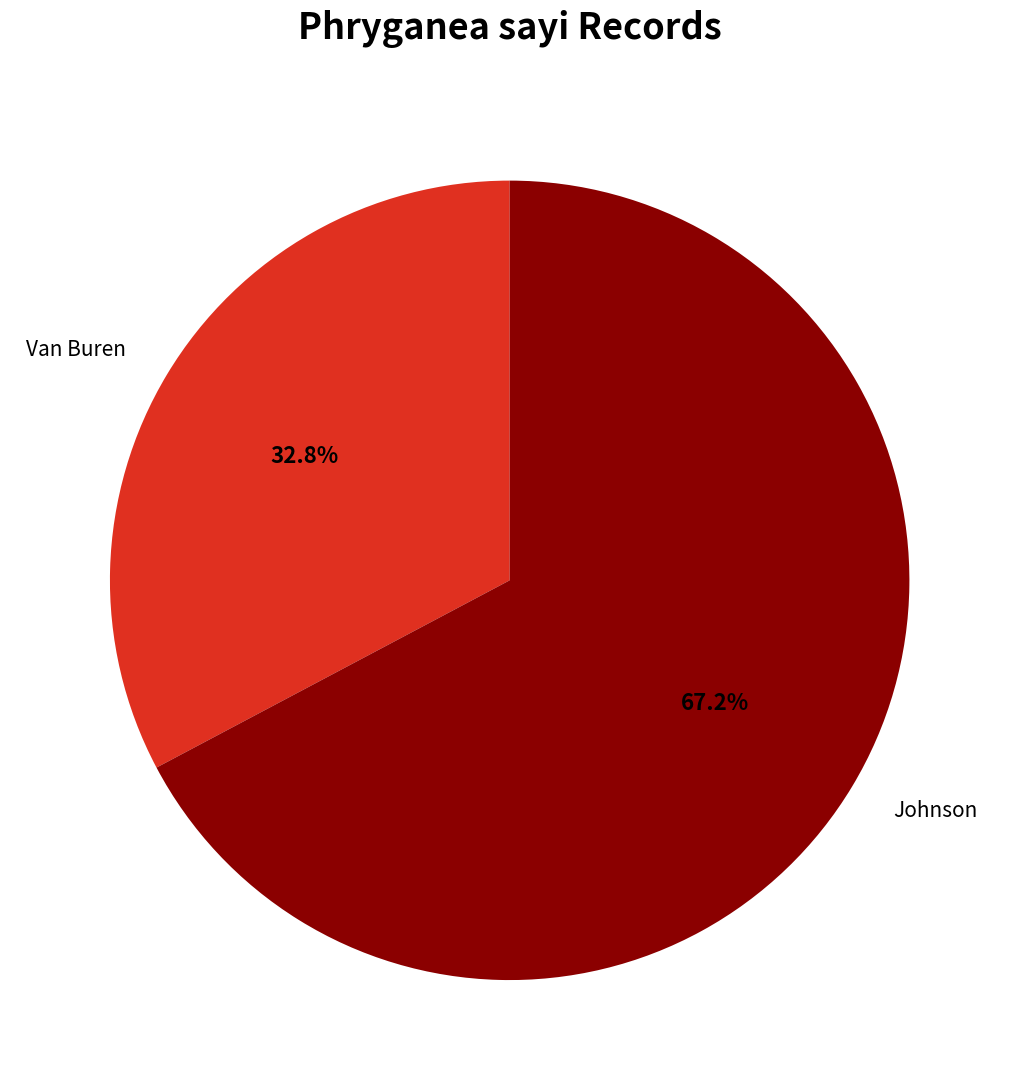

Approximately how many times larger is the value at Van Buren compared to Johnson?

0.5